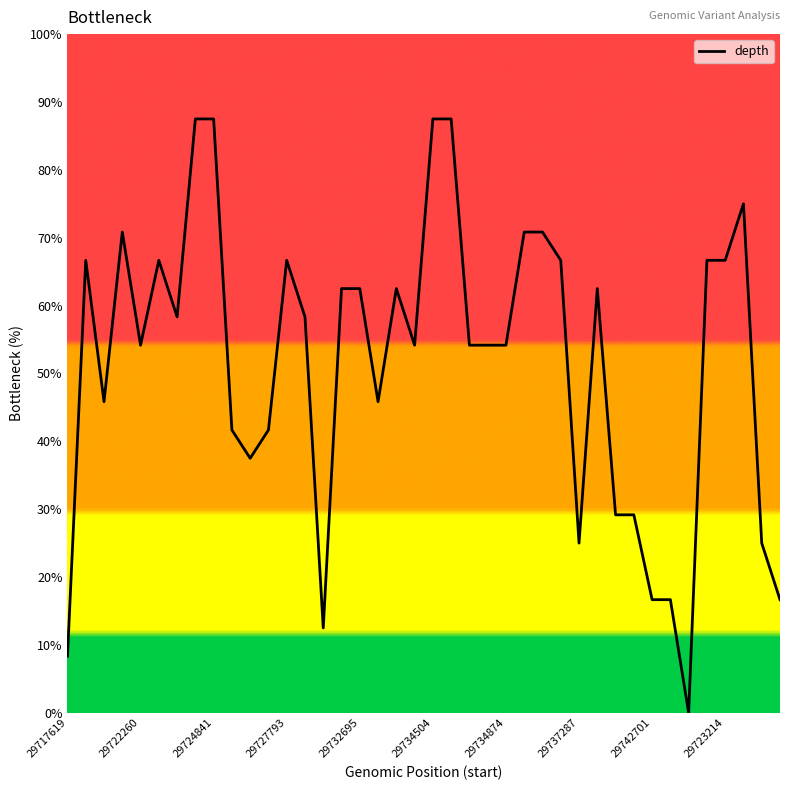

What is the maximum value shown in the chart?

87.5